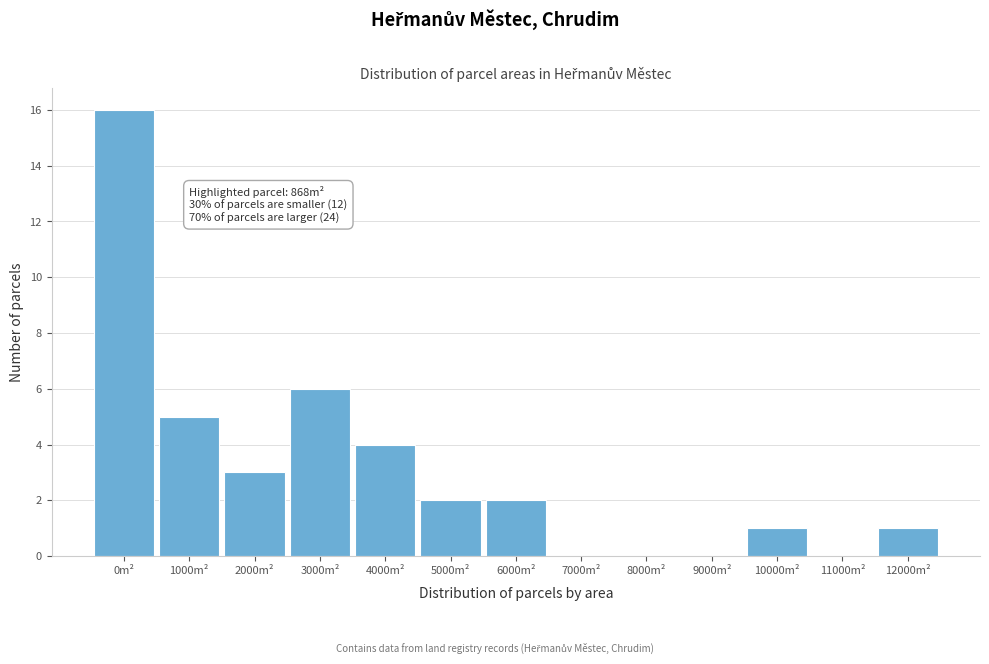

Reading right to left, transcribe all the data shown in this chart.

12000m²=1	11000m²=0	10000m²=1	9000m²=0	8000m²=0	7000m²=0	6000m²=2	5000m²=2	4000m²=4	3000m²=6	2000m²=3	1000m²=5	0m²=16